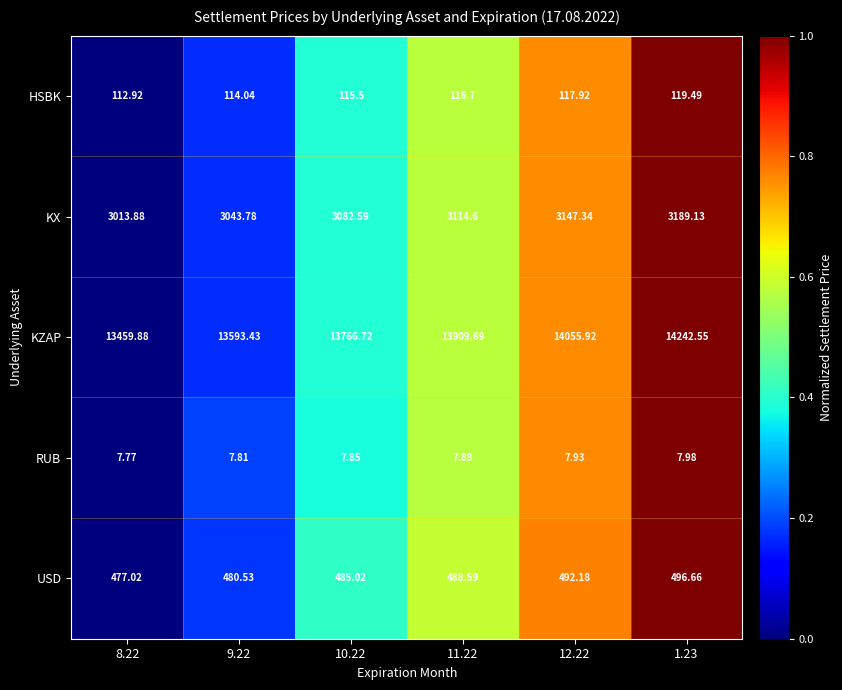

Which series changed the most between 8.22 and 1.23?

KZAP